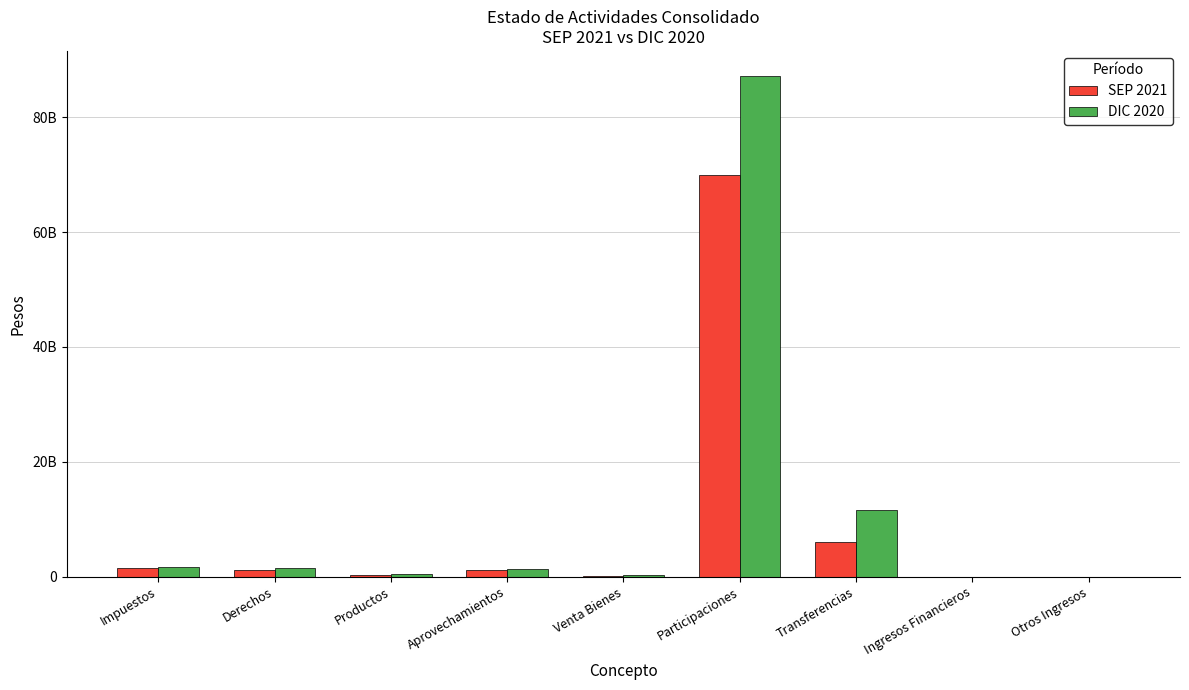

The value of DIC 2020 at Productos is 377059141. True or false?

True